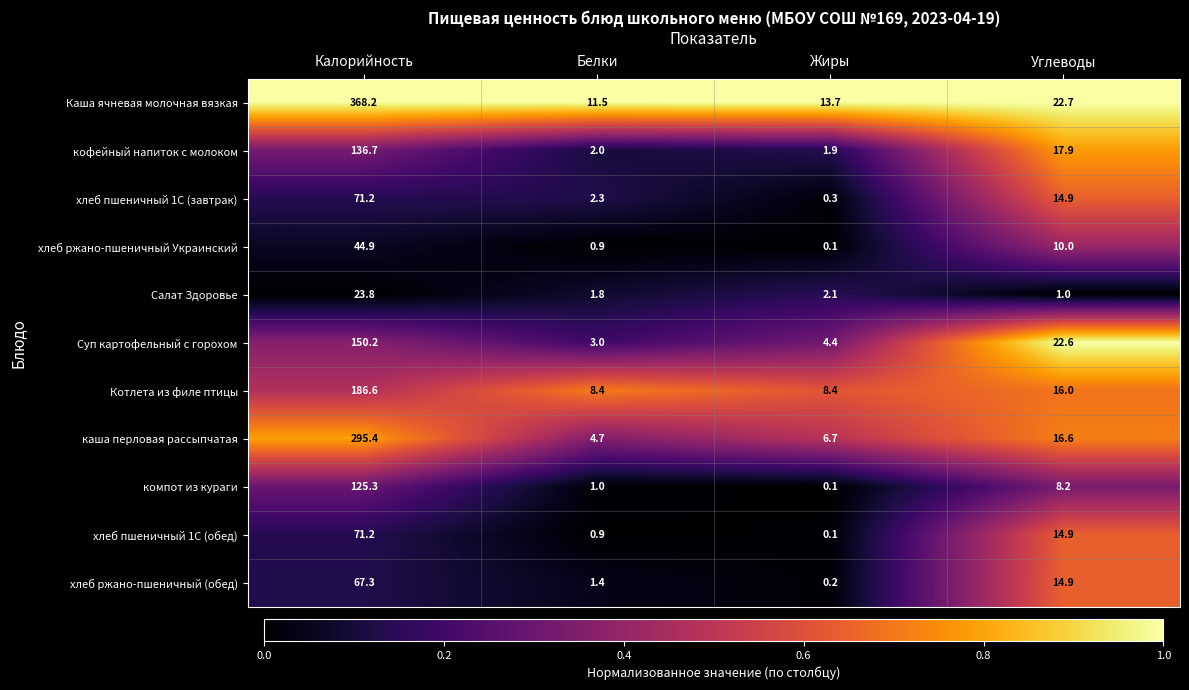

Which label corresponds to the largest value in the chart?

Калорийность